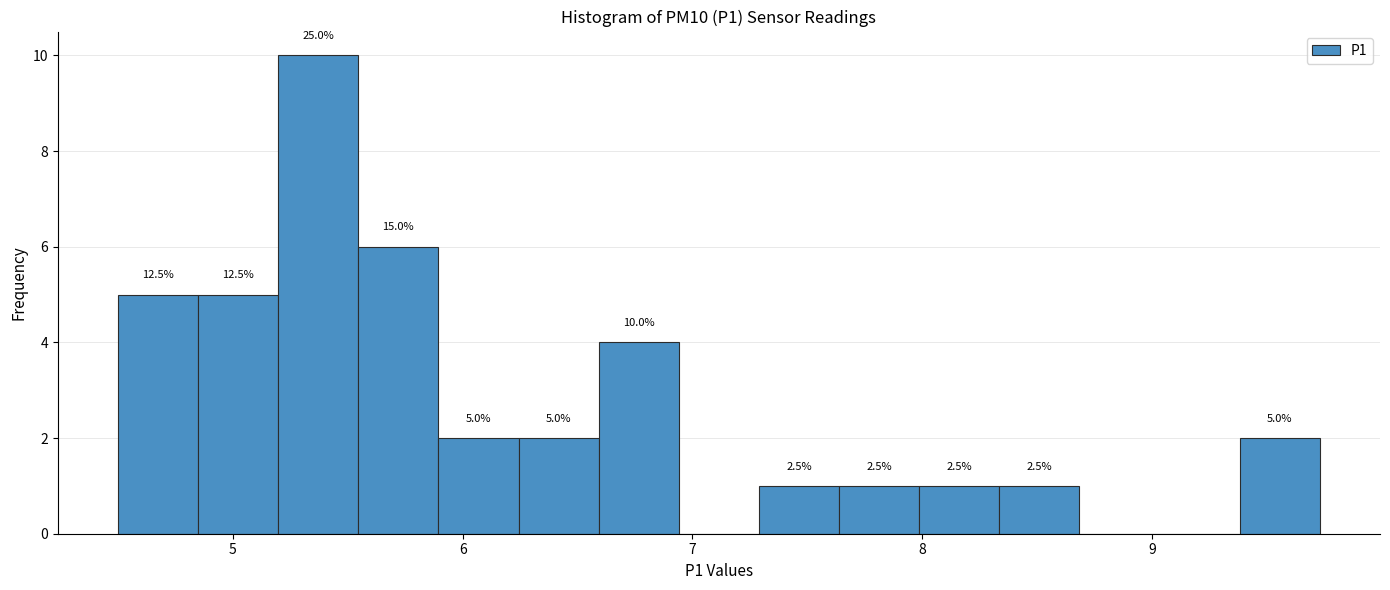

Read against the x-axis, roughly where is the centre of the tallest bar?

5.4